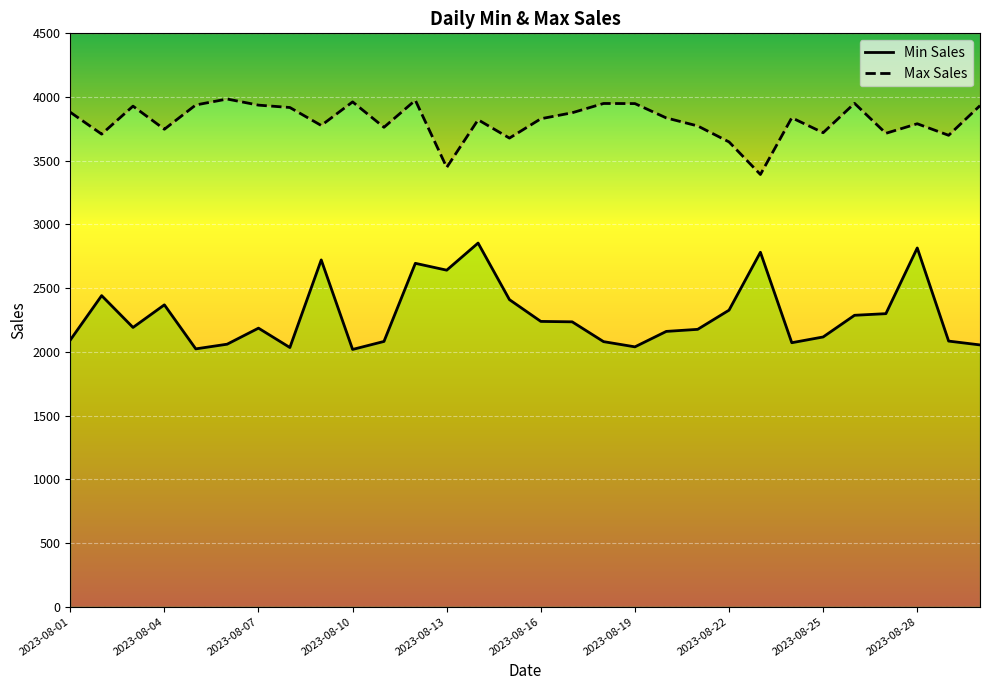

In Max Sales, how many points are lower than both neighbors (excluding endpoints)?

10